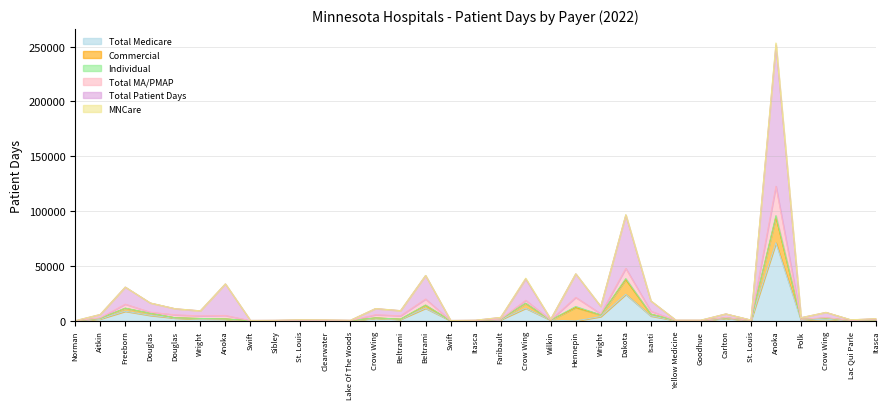

Which series has the largest total across all categories?

Total Patient Days